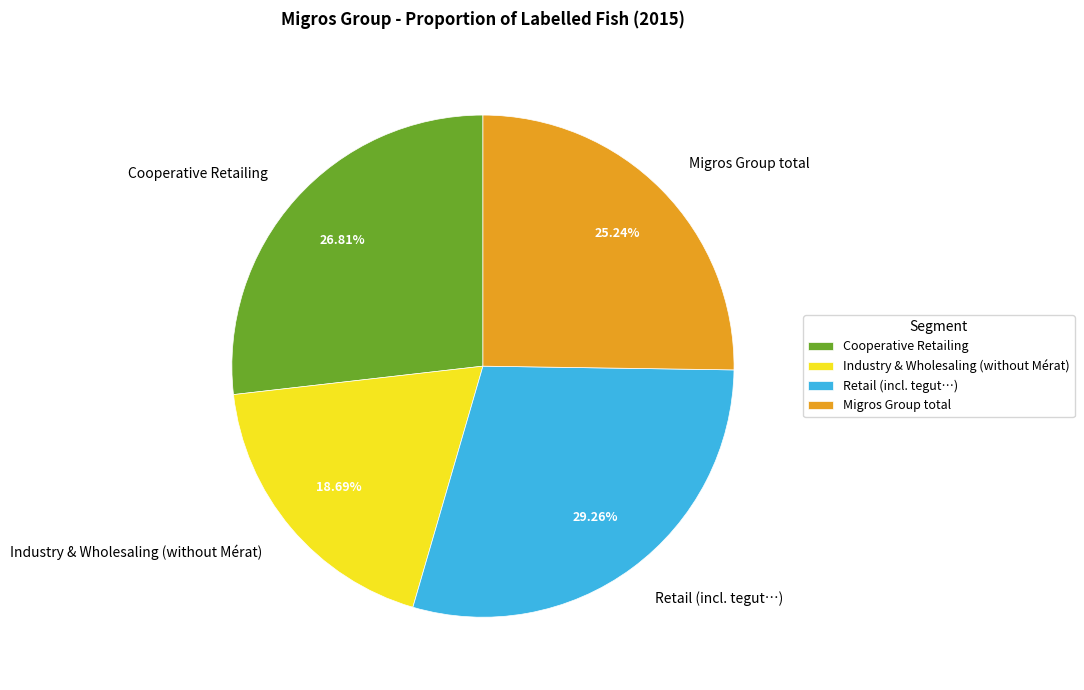

Which slice is the smallest?

Industry & Wholesaling (without Mérat)